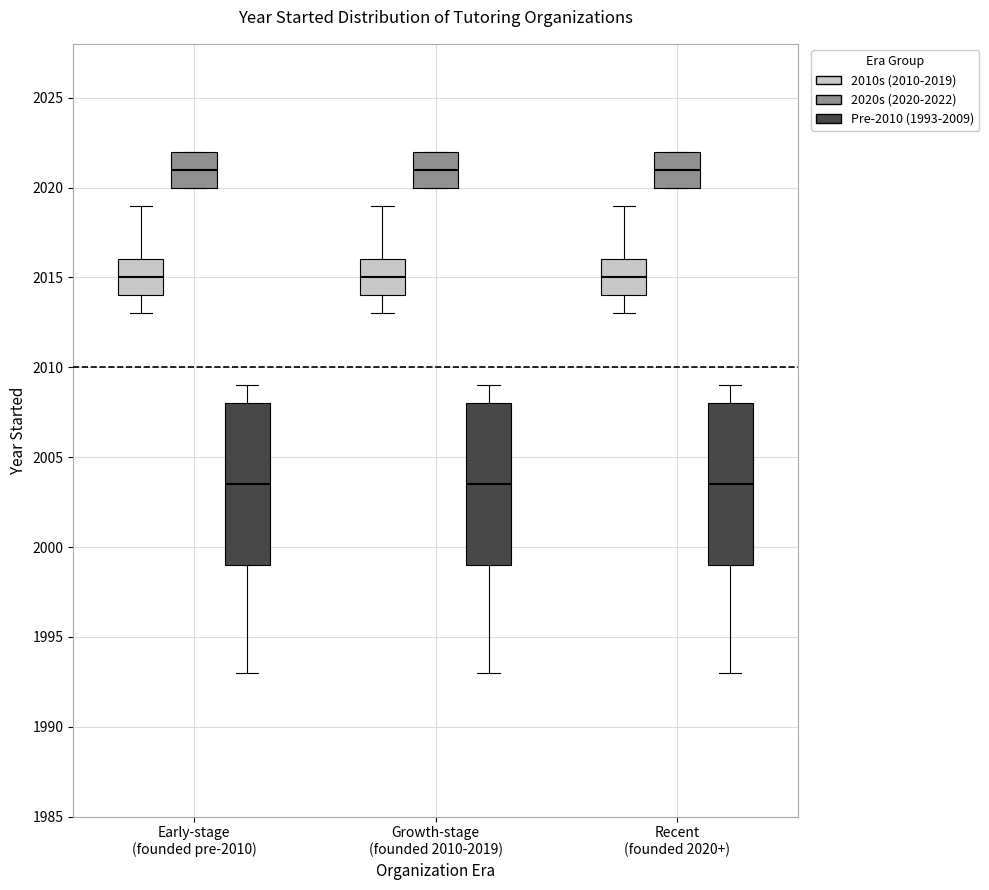

Reading left to right, read every box against the y-axis: the position of its median line, the range the box covers, and the ends of its whiskers. The values are not printed on the chart, so give them approximately, as read against the axis.

Early-stage (founded pre-2010) (2010s (2010-2019)): median 2015.0, box 2014.0 to 2016.0, whiskers 2013.0 to 2019.0
Early-stage (founded pre-2010) (2020s (2020-2022)): median 2021.0, box 2020.0 to 2022.0, whiskers 2020.0 to 2022.0
Early-stage (founded pre-2010) (Pre-2010 (1993-2009)): median 2003.5, box 1999.0 to 2008.0, whiskers 1993.0 to 2009.0
Growth-stage (founded 2010-2019) (2010s (2010-2019)): median 2015.0, box 2014.0 to 2016.0, whiskers 2013.0 to 2019.0
Growth-stage (founded 2010-2019) (2020s (2020-2022)): median 2021.0, box 2020.0 to 2022.0, whiskers 2020.0 to 2022.0
Growth-stage (founded 2010-2019) (Pre-2010 (1993-2009)): median 2003.5, box 1999.0 to 2008.0, whiskers 1993.0 to 2009.0
Recent (founded 2020+) (2010s (2010-2019)): median 2015.0, box 2014.0 to 2016.0, whiskers 2013.0 to 2019.0
Recent (founded 2020+) (2020s (2020-2022)): median 2021.0, box 2020.0 to 2022.0, whiskers 2020.0 to 2022.0
Recent (founded 2020+) (Pre-2010 (1993-2009)): median 2003.5, box 1999.0 to 2008.0, whiskers 1993.0 to 2009.0